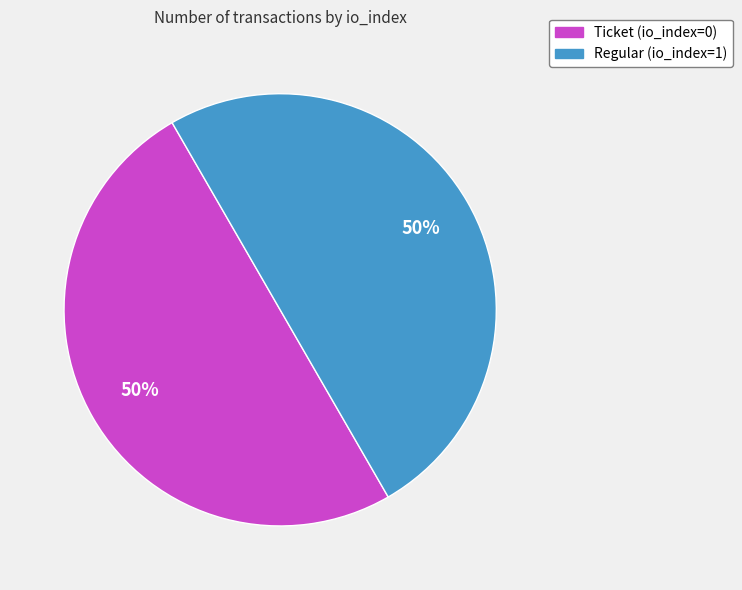

Is it true that Regular (io_index=1) is 50% of the pie?

True